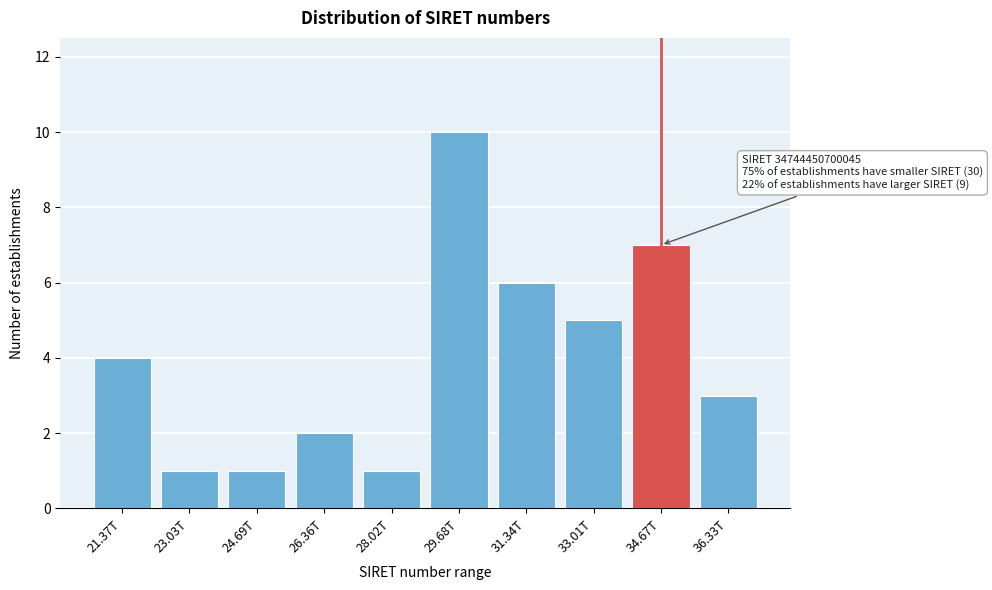

Reading left to right, what are all the values shown in this chart?

21.37T=4	23.03T=1	24.69T=1	26.36T=2	28.02T=1	29.68T=10	31.34T=6	33.01T=5	34.67T=7	36.33T=3